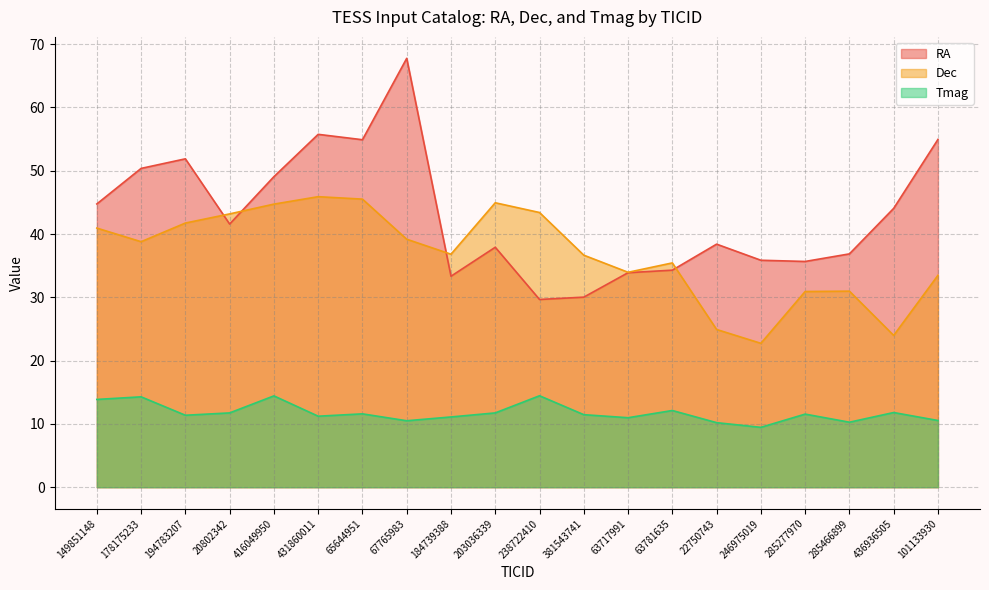

How many data points does each series have?

20